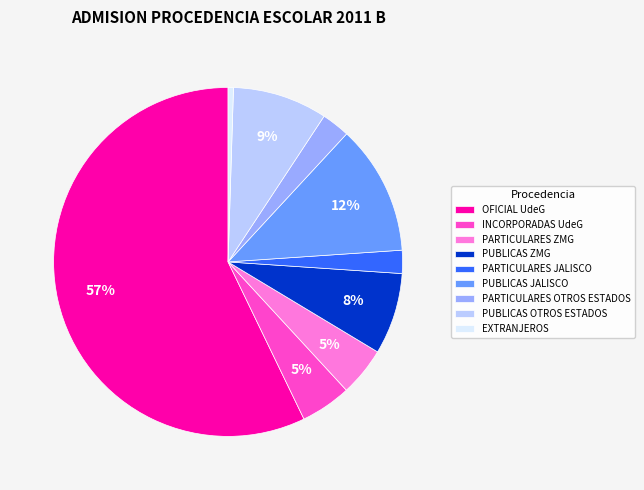

Does any single category account for the majority?

Yes